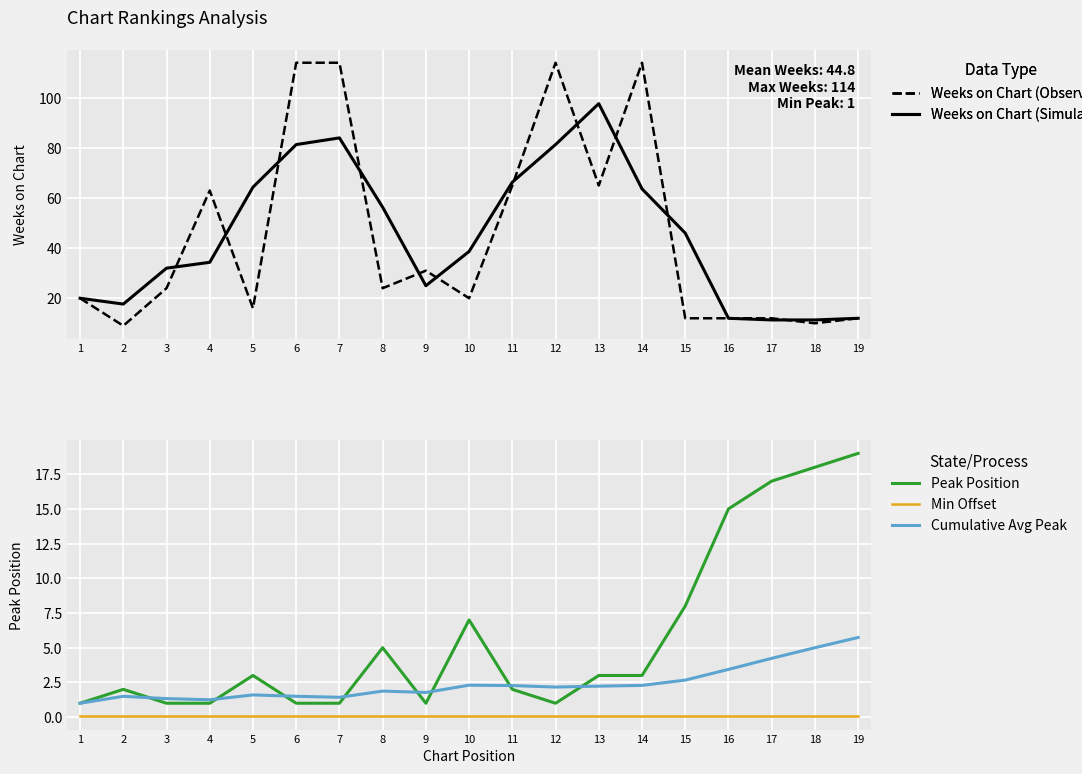

What is the highest value of the Weeks on Chart (Simulated) series?

97.7